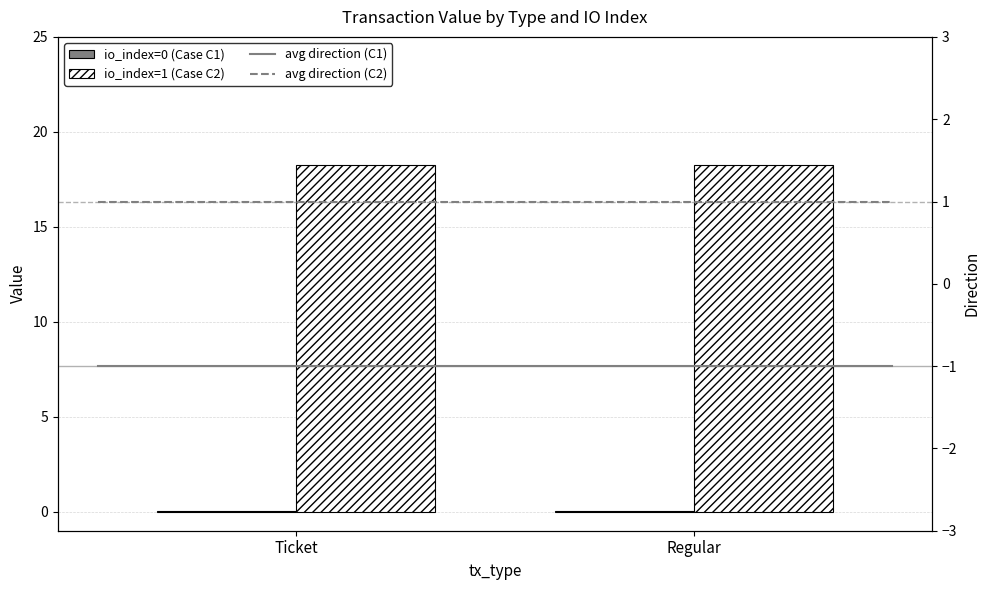

Read the avg direction (C2) value at Regular.

1.0